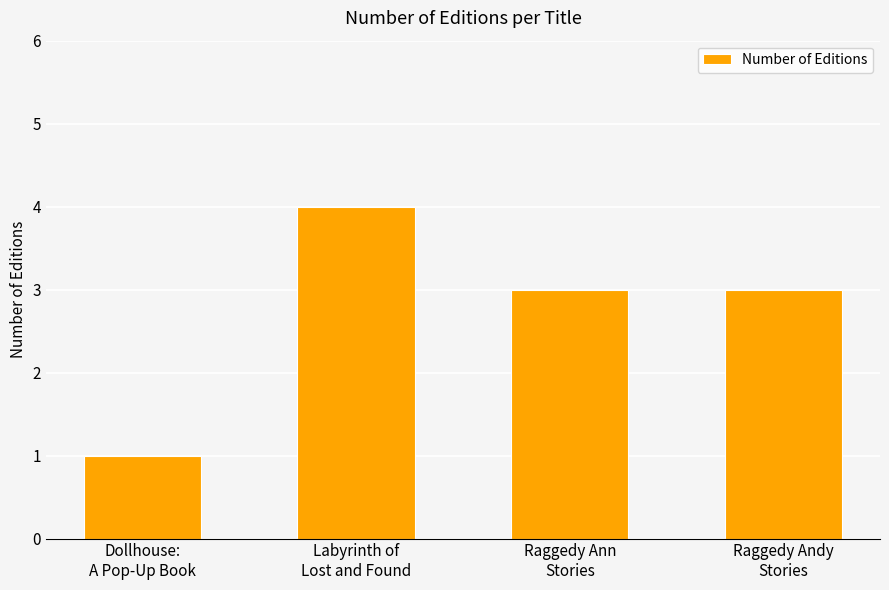

Count the number of categories in the chart.

4